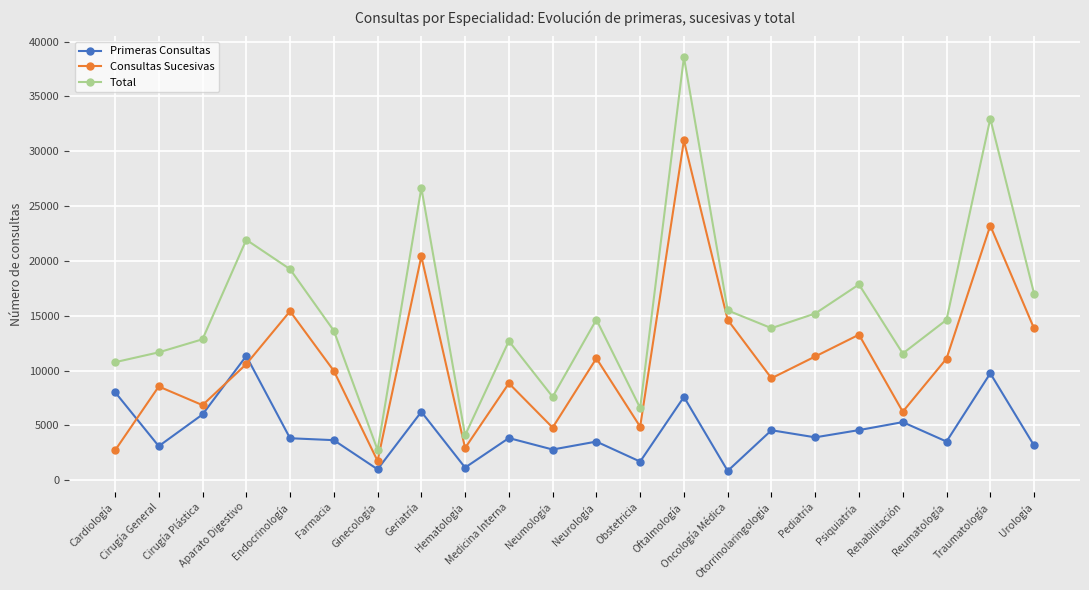

True or false: Primeras Consultas and Consultas Sucesivas cross at least once.

True